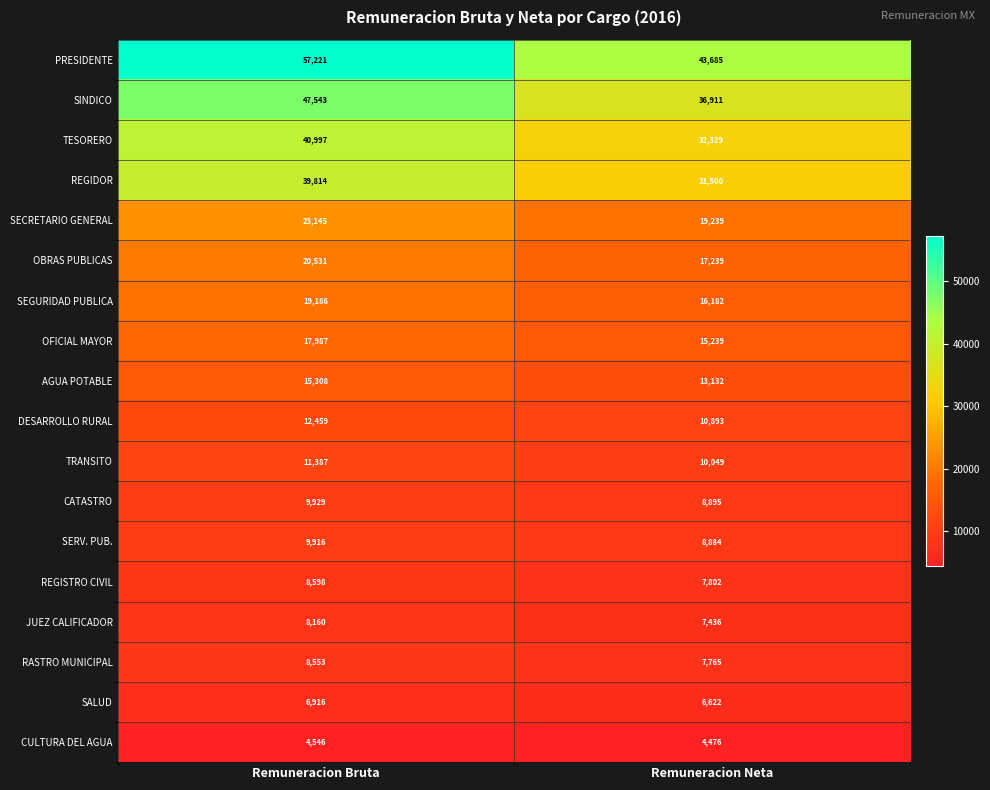

At which category is the sum across all series the highest?

Remuneracion Bruta